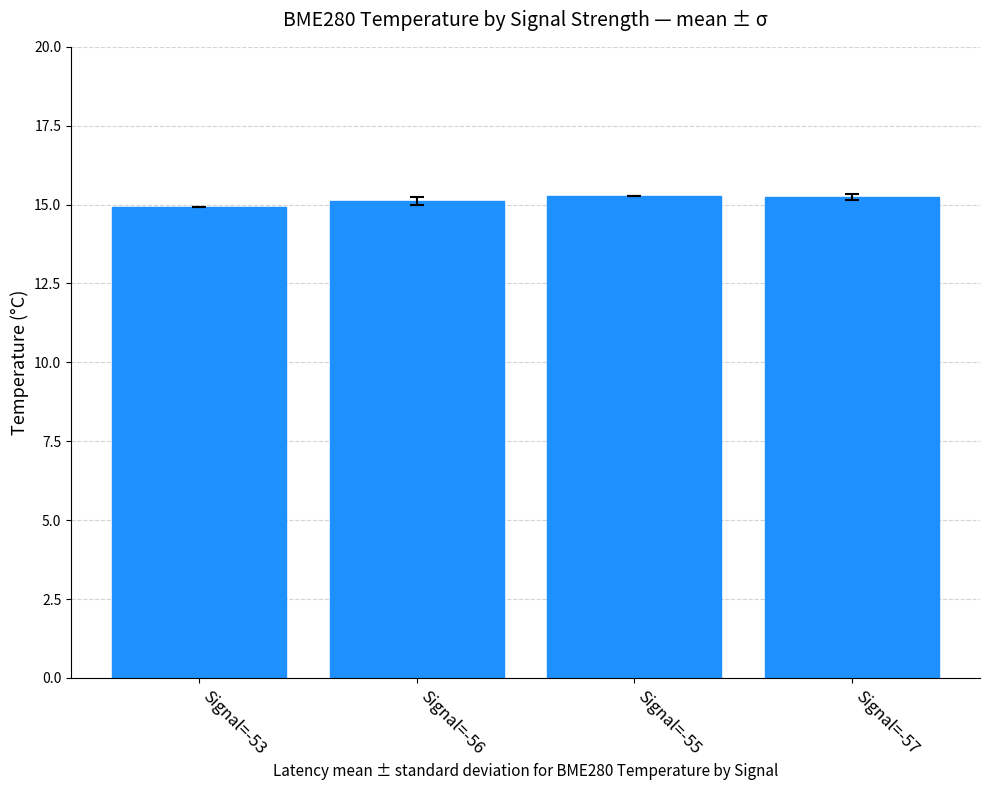

What value does the data have at Signal=-56?

15.1